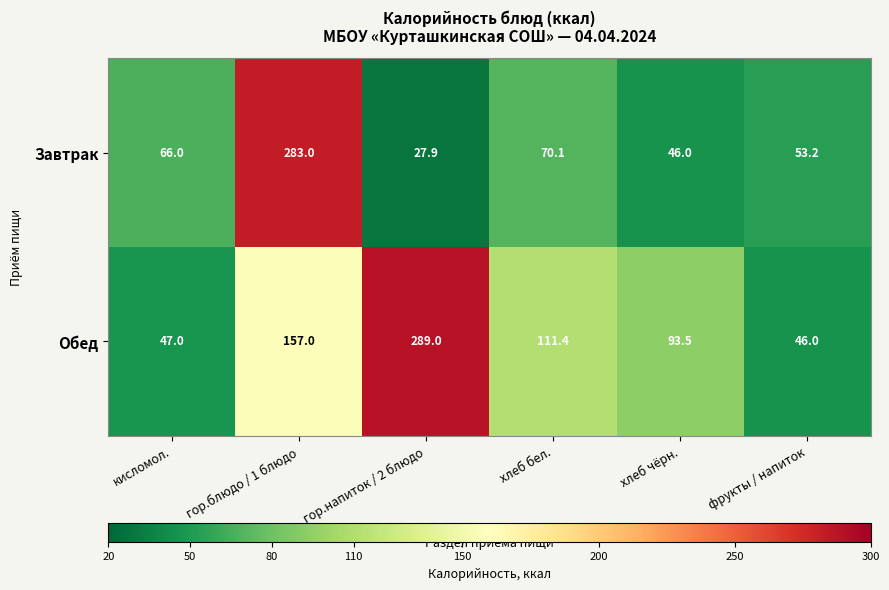

Reading left to right, what are all the values shown in this chart?

Завтрак: 66.0	283.0	27.9	70.1	46.0	53.2
Обед: 47.0	157.0	289.0	111.4	93.5	46.0